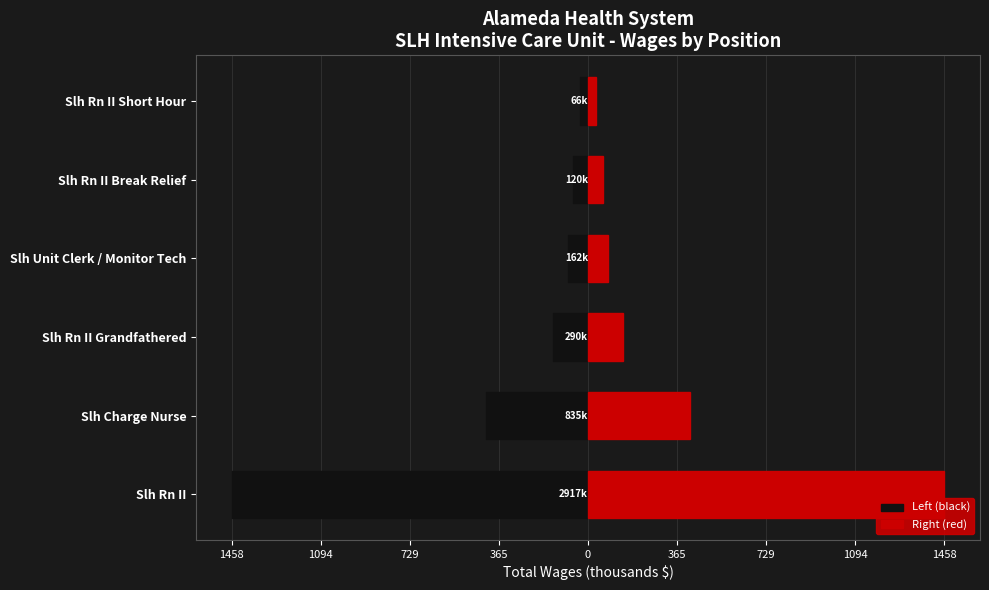

Which series has the largest range (max minus min)?

Left (black)